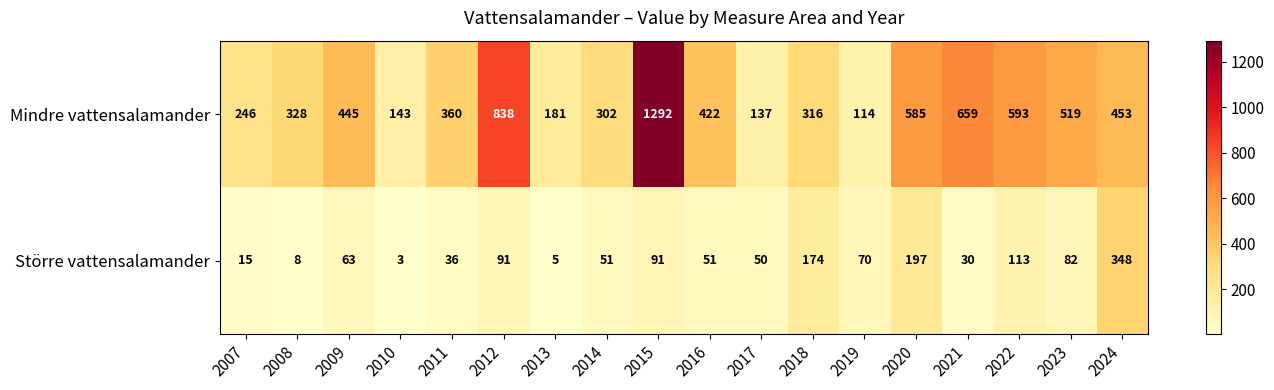

What is the difference between the maximum and minimum values in the Större vattensalamander series?

345